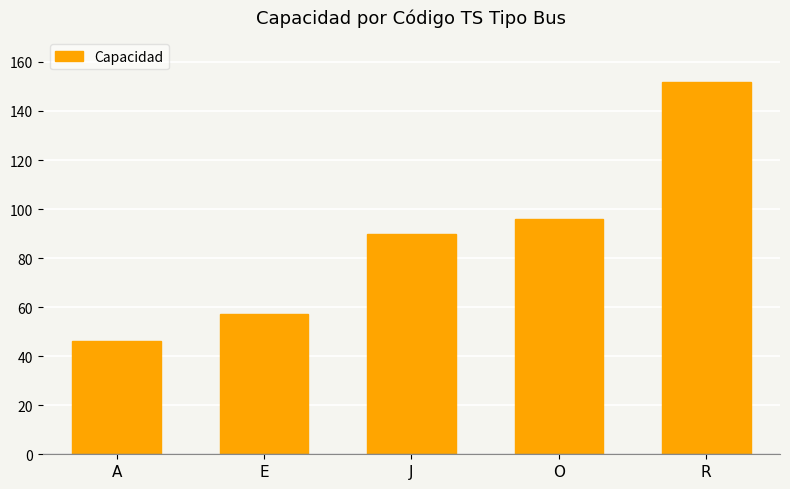

True or false: the data shows 46 at A.

True